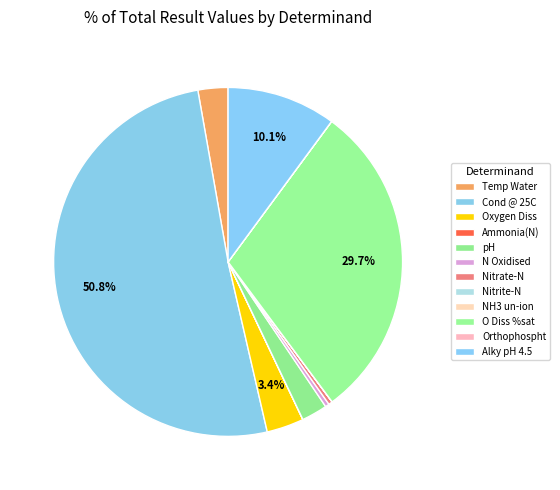

How many segments does this pie chart have?

12